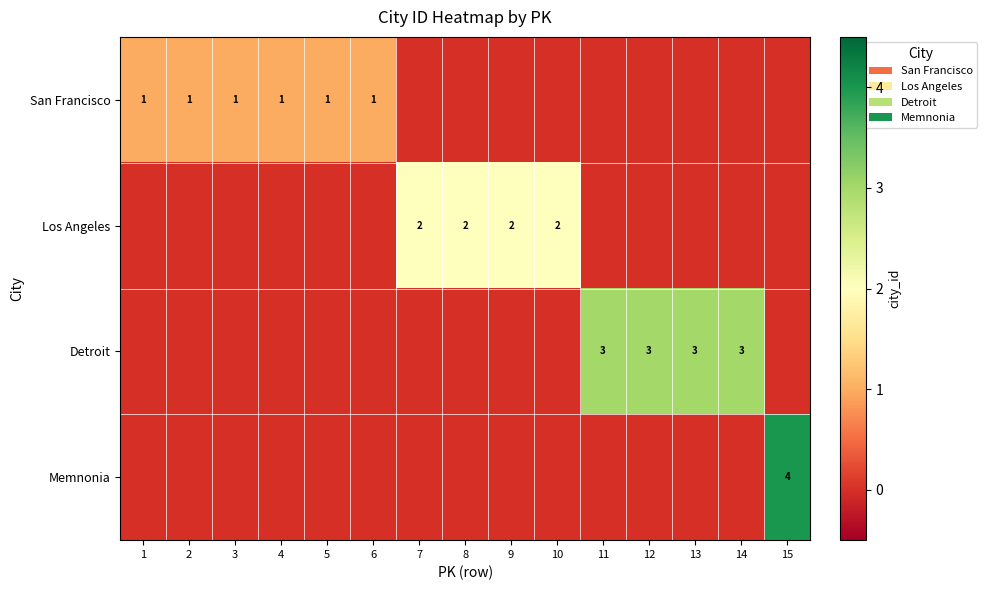

True or false: San Francisco has a value of 1 at 2.

True